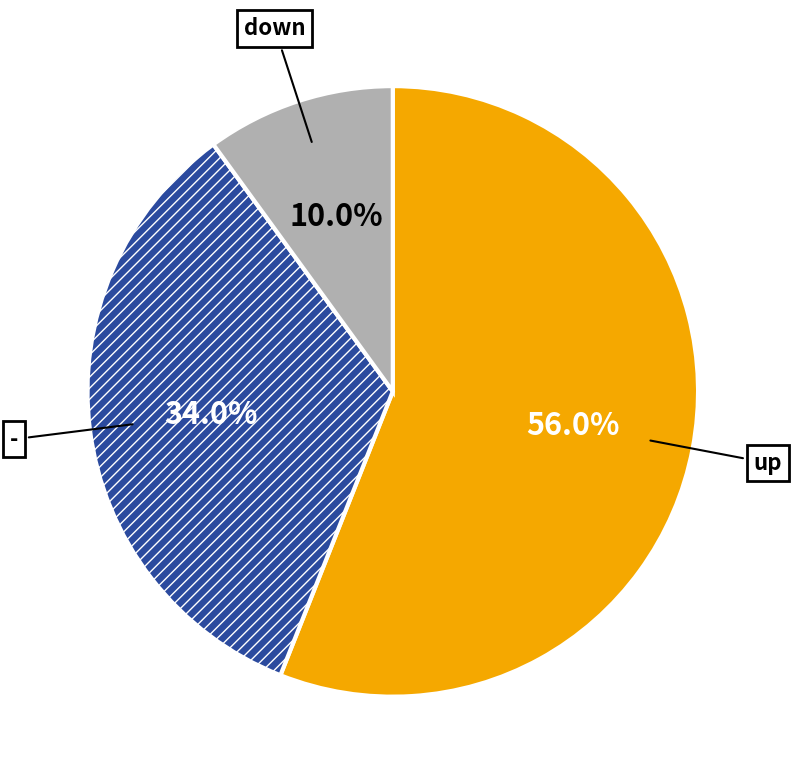

Is there a majority slice in this chart?

Yes